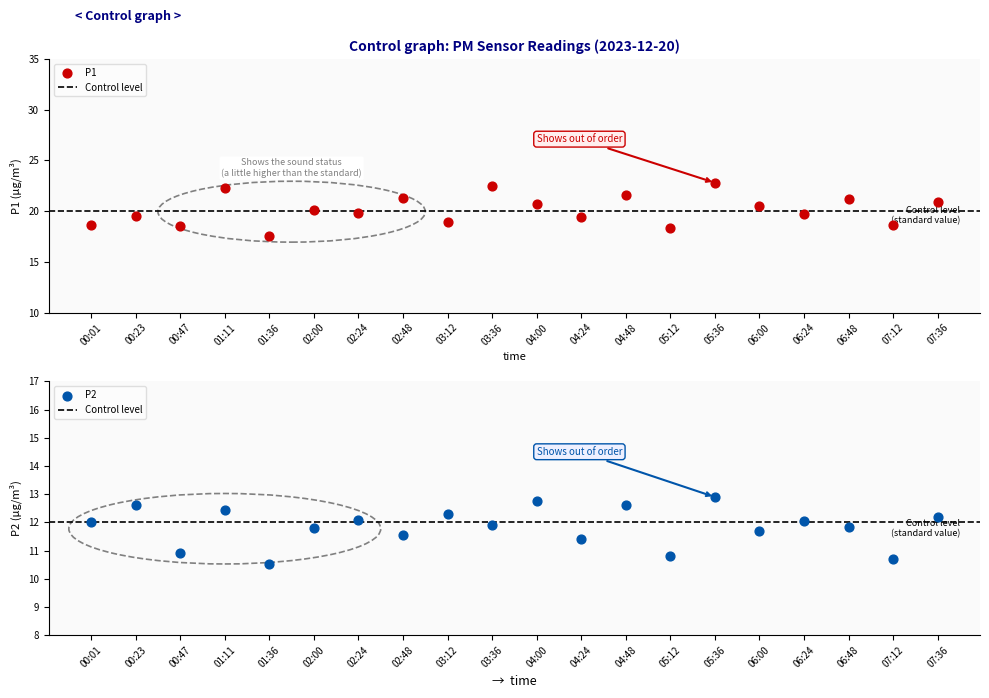

At how many categories does at least one series exceed 18?

19